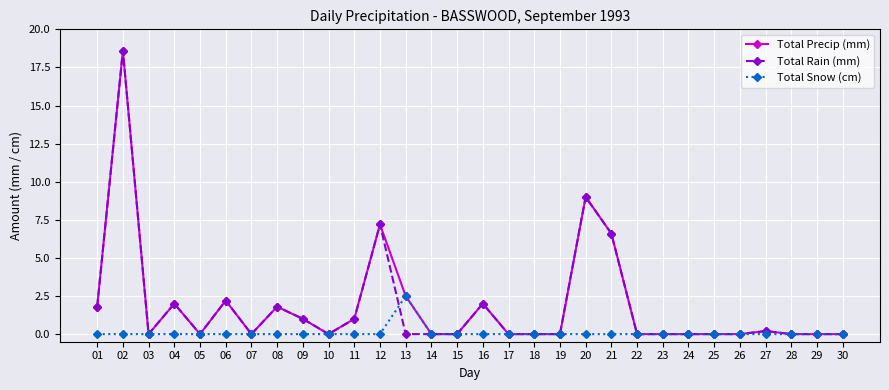

What is the maximum value shown in the chart?

18.6